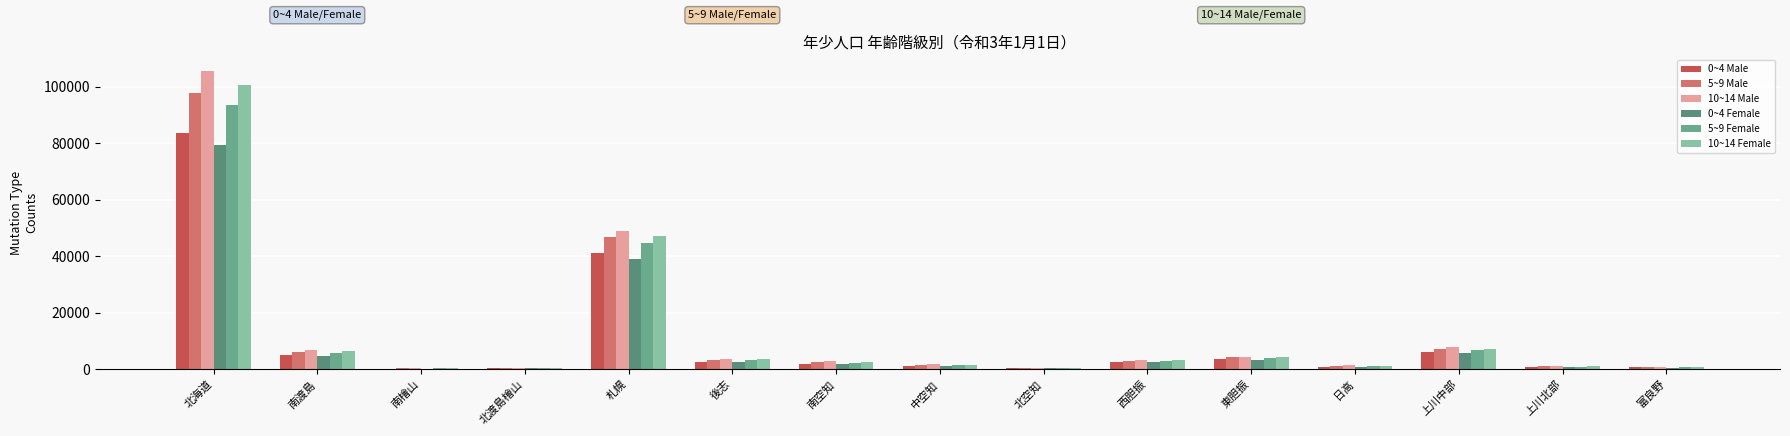

How many distinct data groups are displayed?

6